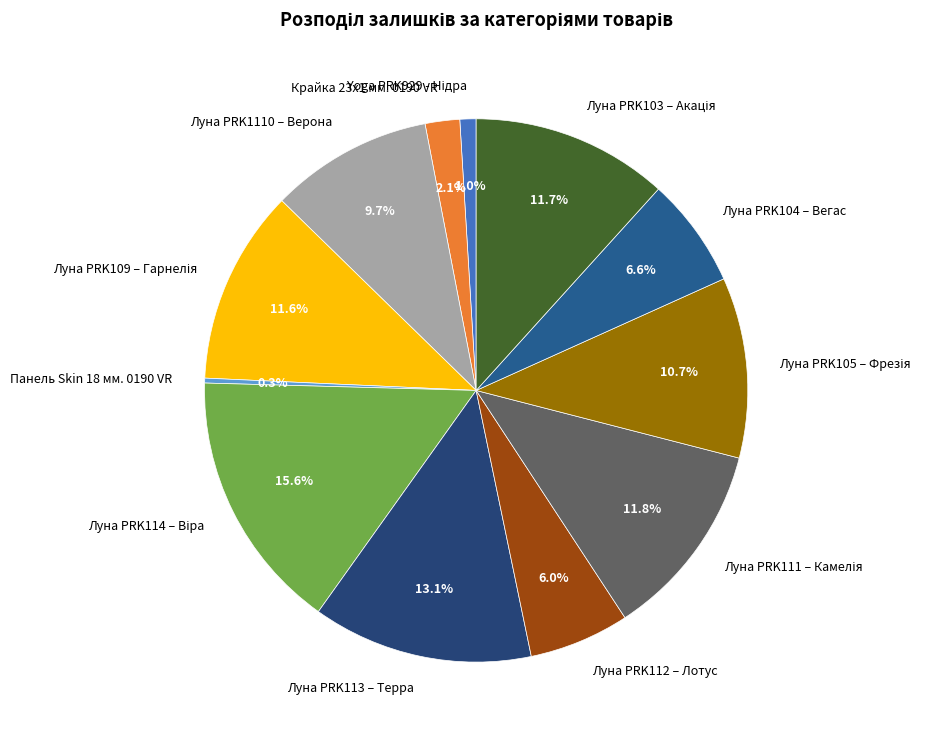

Is there any slice that represents more than half of the pie?

No